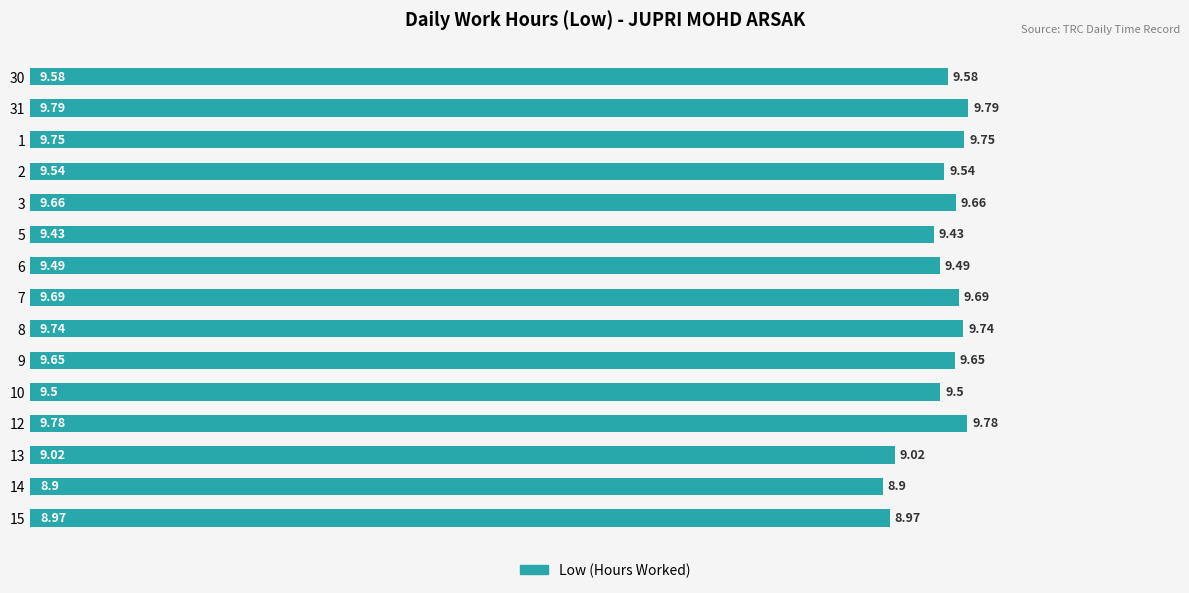

How many series are shown in this chart?

1